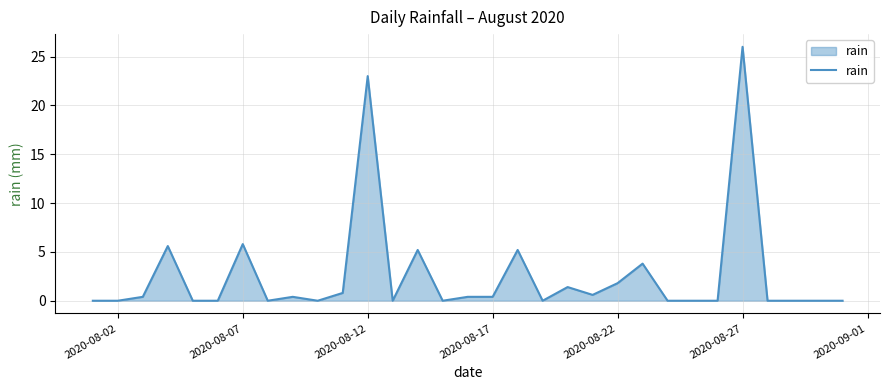

What is the difference between the maximum and minimum values?

26.0